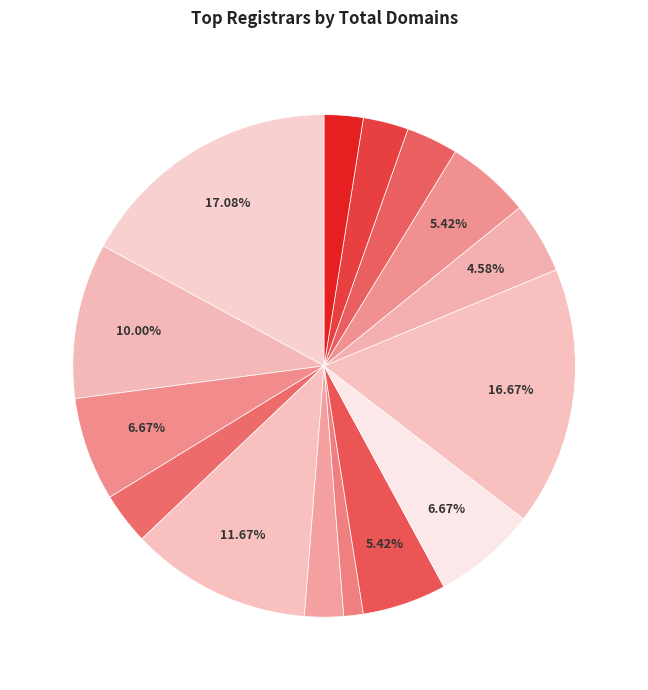

Count the number of slices in the pie.

15